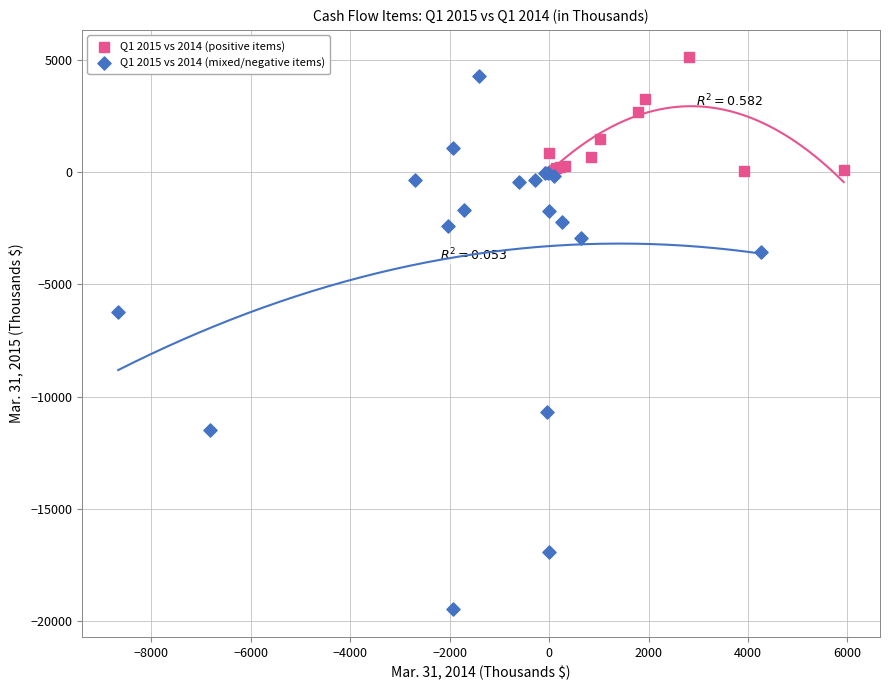

Which series reaches the minimum Y coordinate?

Q1 2015 vs 2014 (mixed/negative items)